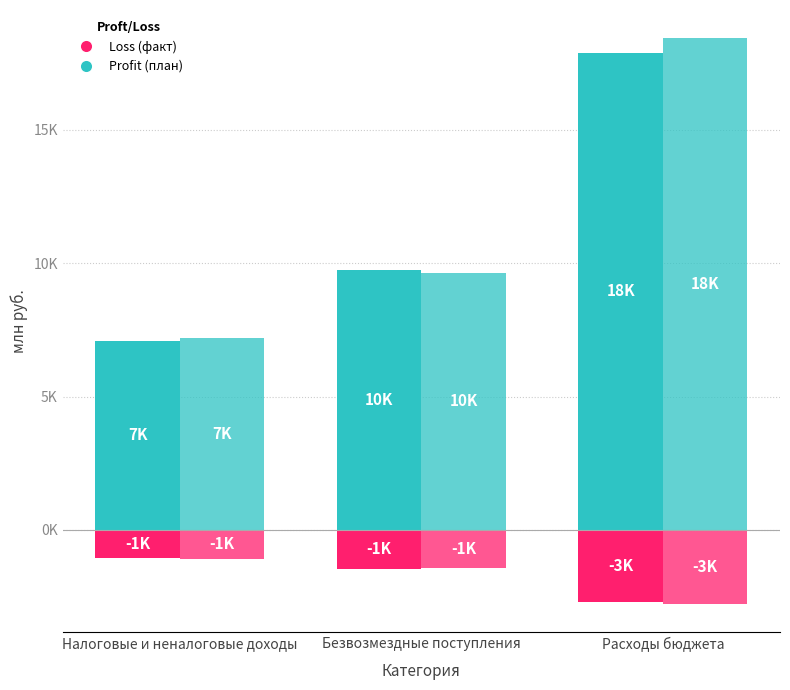

True or false: факт 2017 (Loss) has a value of -1352.9 at Расходы бюджета.

False